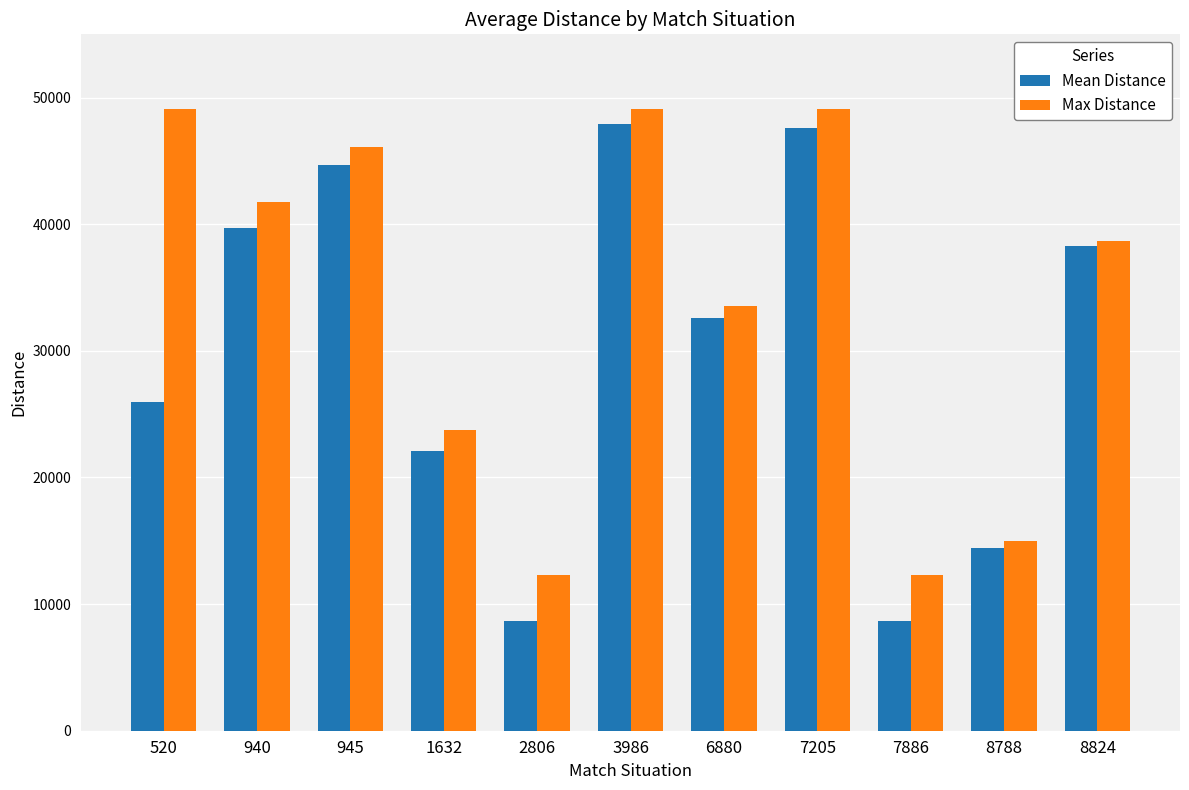

What is the greatest value displayed?

49096.1